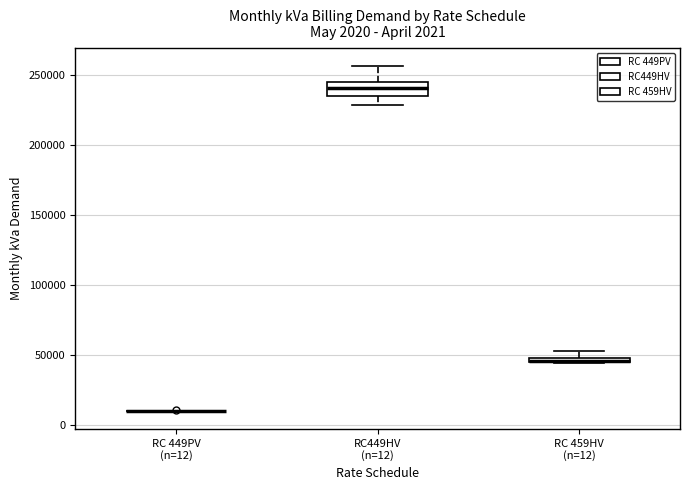

Comparing the boxes themselves (not the whiskers), which one is the tallest?

RC449HV (n=12)